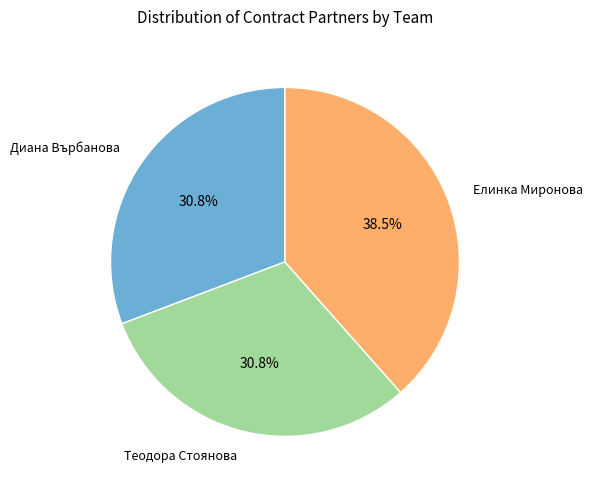

Does any single category account for the majority?

No